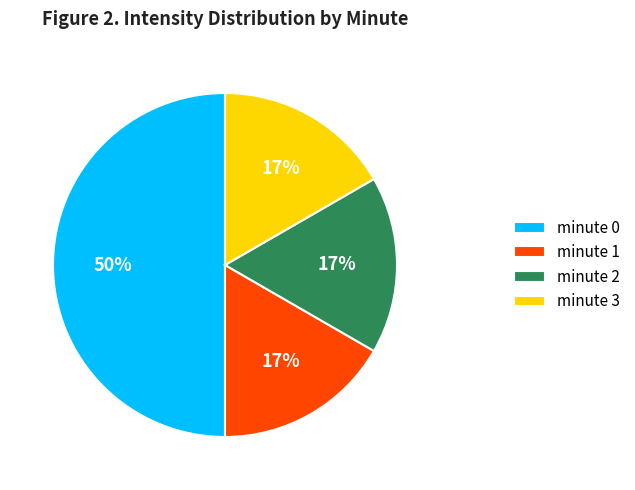

How many segments does this pie chart have?

4